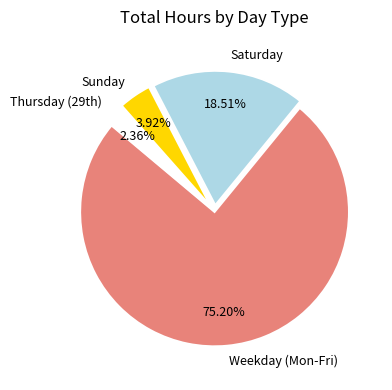

What is the smallest slice in the pie chart?

Thursday (29th)